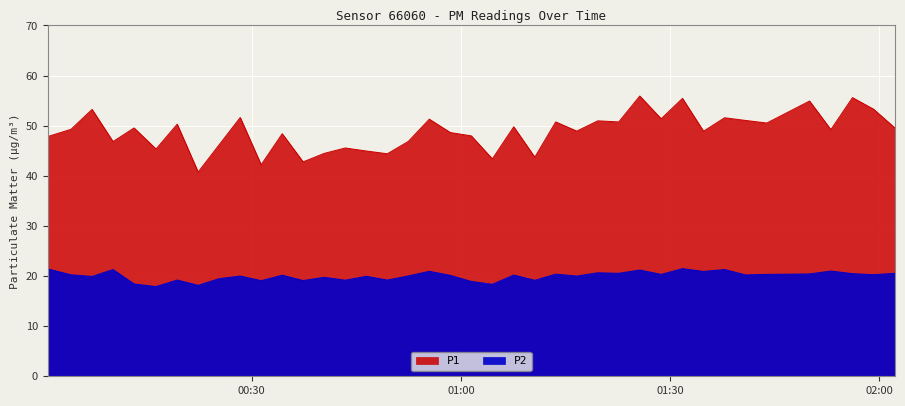

Does the chart display data point markers on the line(s)?

No